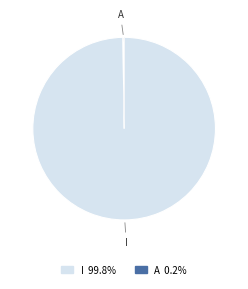

Is there a majority slice in this chart?

Yes